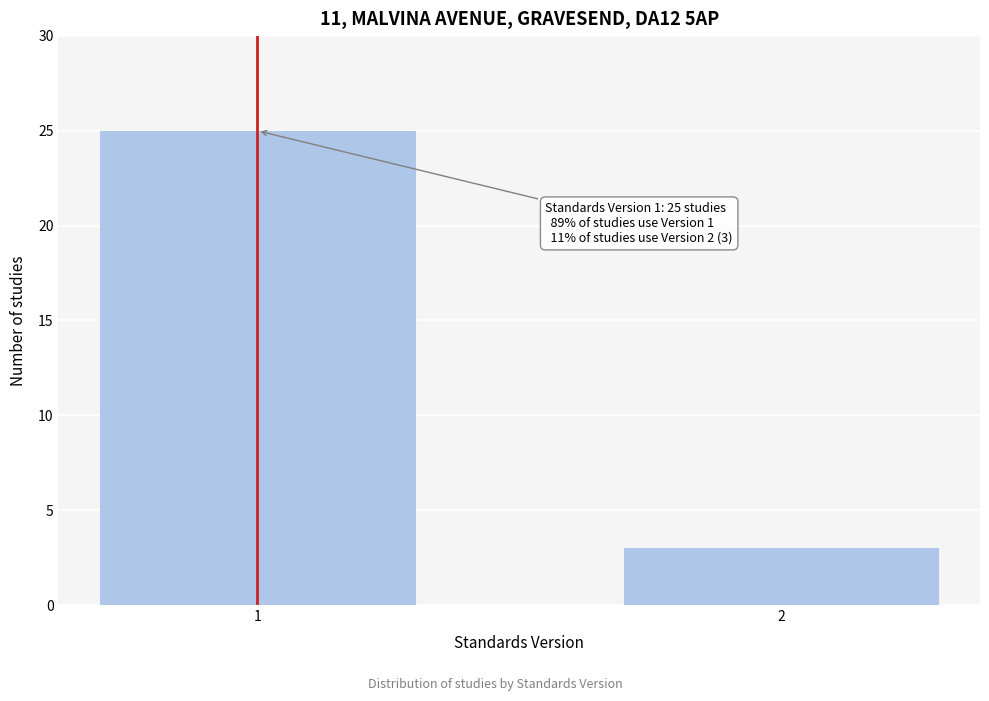

Reading left to right, list all the values displayed in this chart.

1=25	2=3